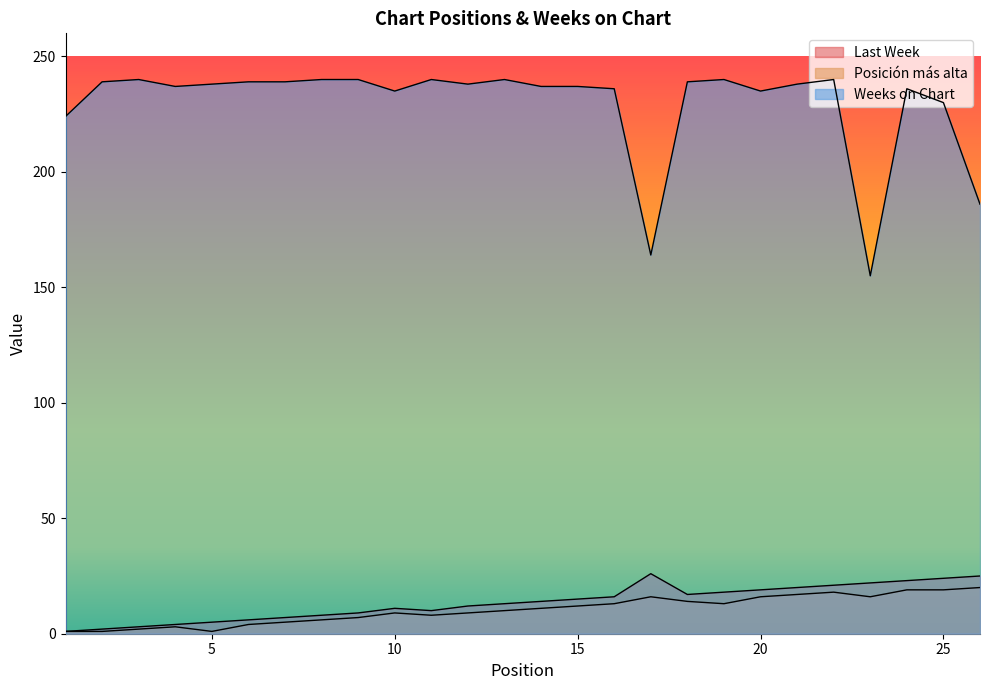

The Weeks on Chart series shows 373 at 4. True or false?

False